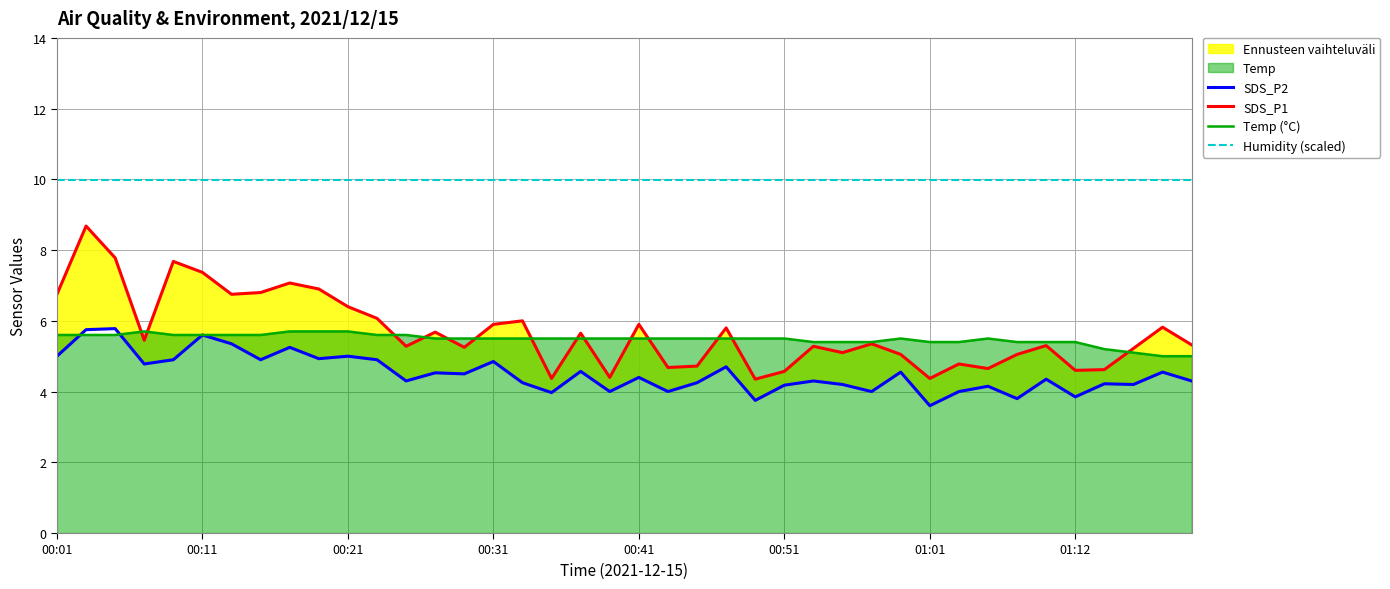

What is the value of the Temp (°C) point at the 30th from the left?

5.5